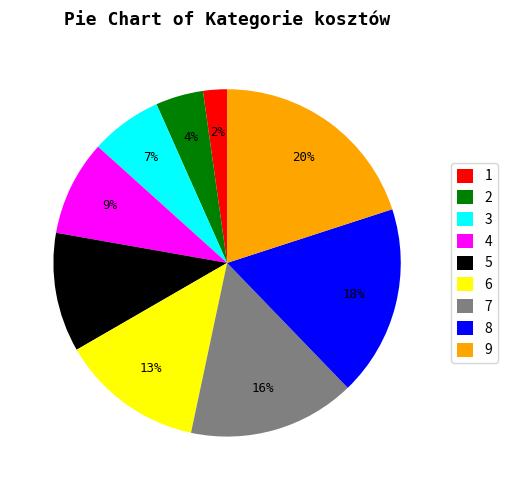

What percentage is the 9 slice, to the nearest percent?

20%